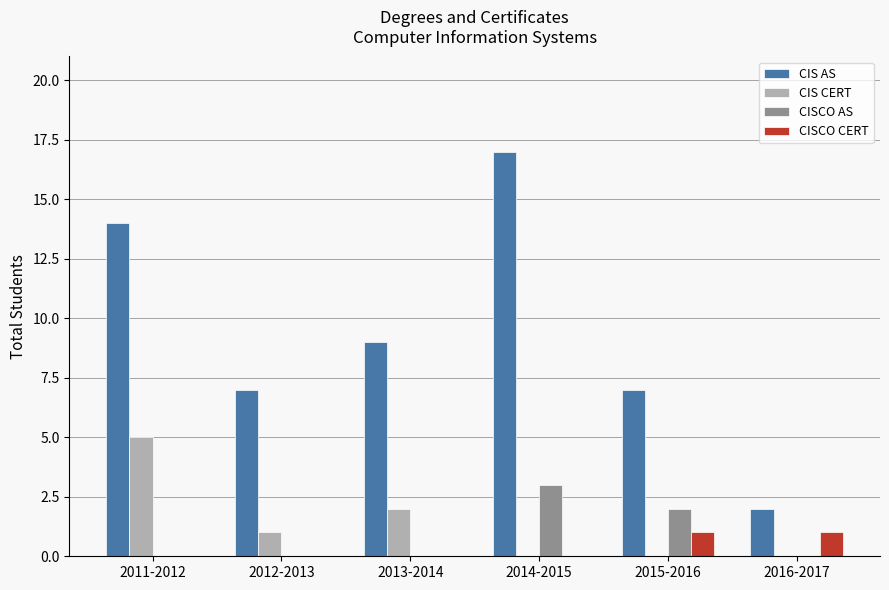

What are all the series names shown in the legend?

CIS AS, CIS CERT, CISCO AS, CISCO CERT